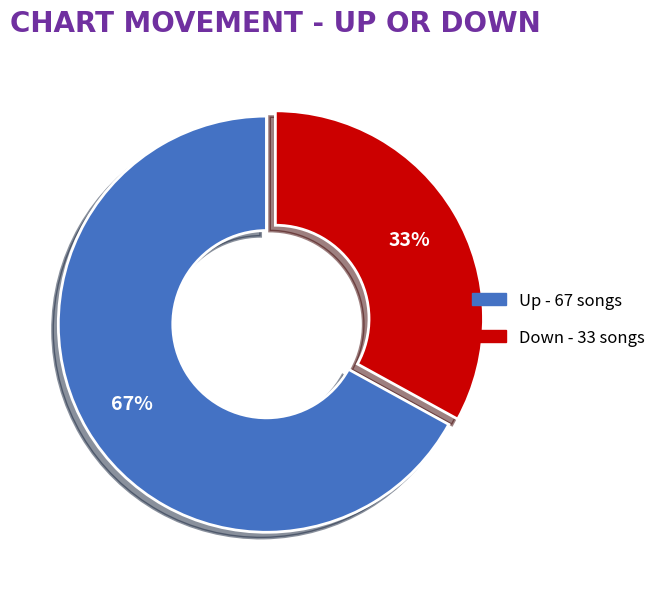

To the nearest percent, what is the difference between the largest and smallest slice percentages?

34%